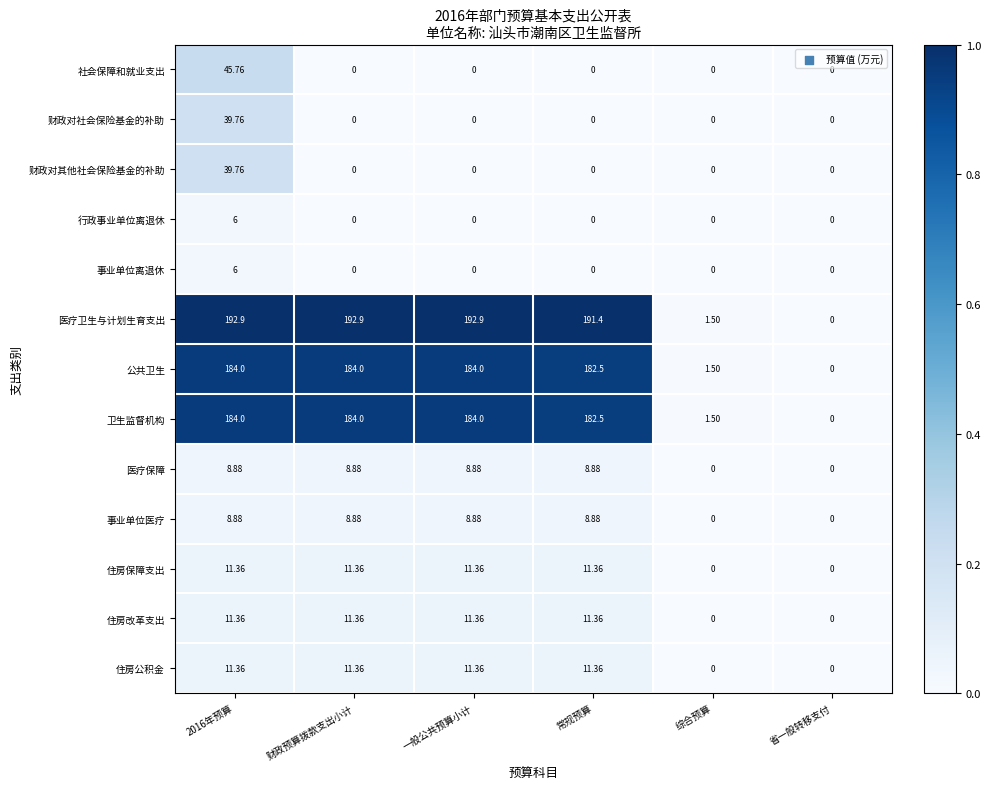

Which series changed the most between 财政预算拨款支出小计 and 综合预算?

医疗卫生与计划生育支出